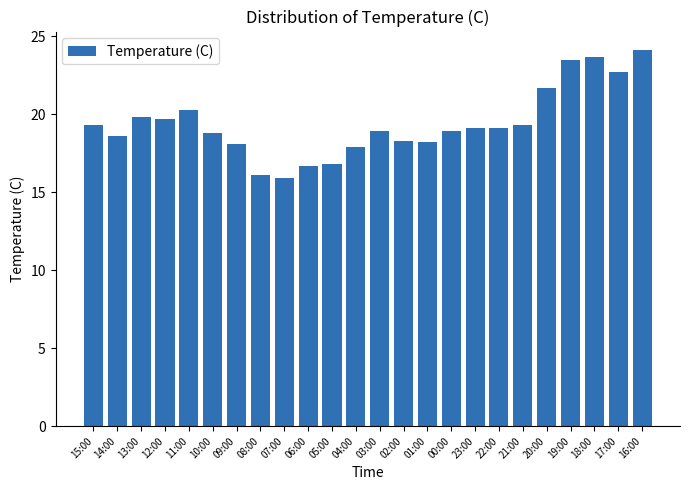

What is the ratio of the value at 17:00 to the value at 04:00?

1.3